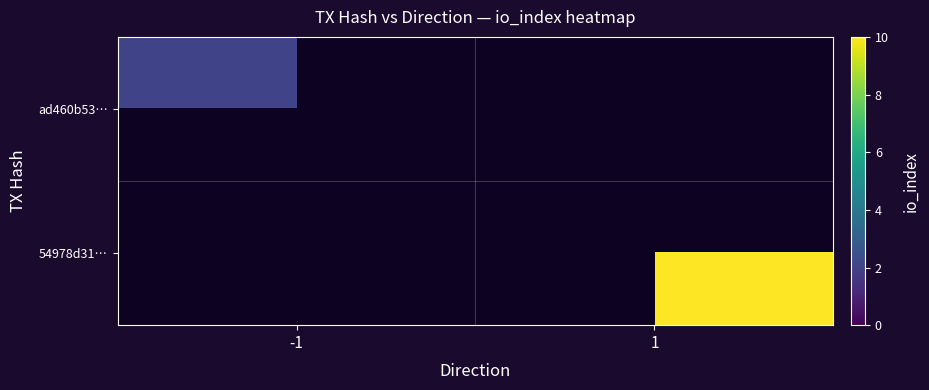

At 1, list the series in order from smallest to largest.

ad460b53…, 54978d31…